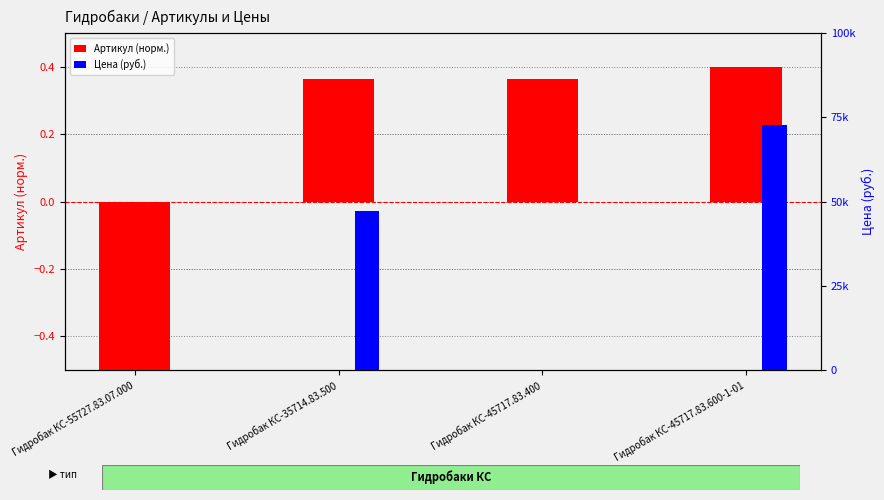

How many bars are there in total?

8